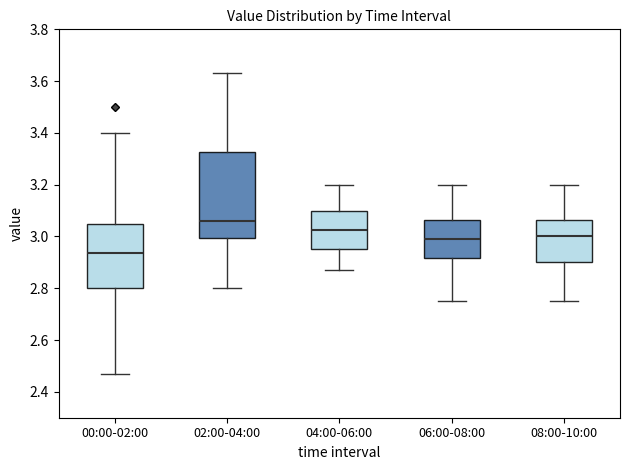

Reading left to right, transcribe this box plot: for each box, give where its median line is, the range the box spans, and where its two whiskers end, as read against the y-axis. The values are not printed on the chart, so give them approximately, as read against the axis.

00:00-02:00: median 2.94, box 2.80 to 3.06, whiskers 2.48 to 3.40
02:00-04:00: median 3.06, box 3.00 to 3.32, whiskers 2.80 to 3.64
04:00-06:00: median 3.02, box 2.96 to 3.10, whiskers 2.88 to 3.20
06:00-08:00: median 3.00, box 2.92 to 3.06, whiskers 2.76 to 3.20
08:00-10:00: median 3.00, box 2.90 to 3.06, whiskers 2.76 to 3.20